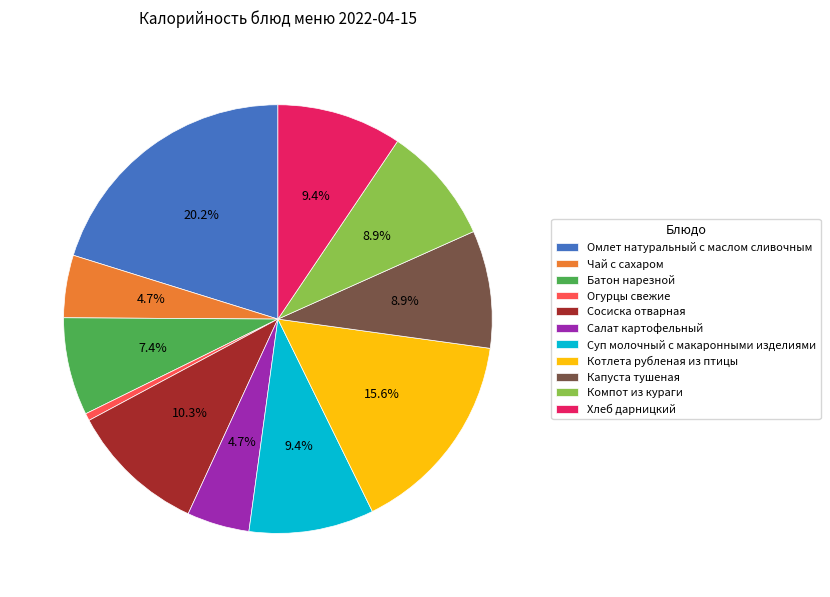

To the nearest percent, what is the difference between the largest and smallest slice percentages?

20%